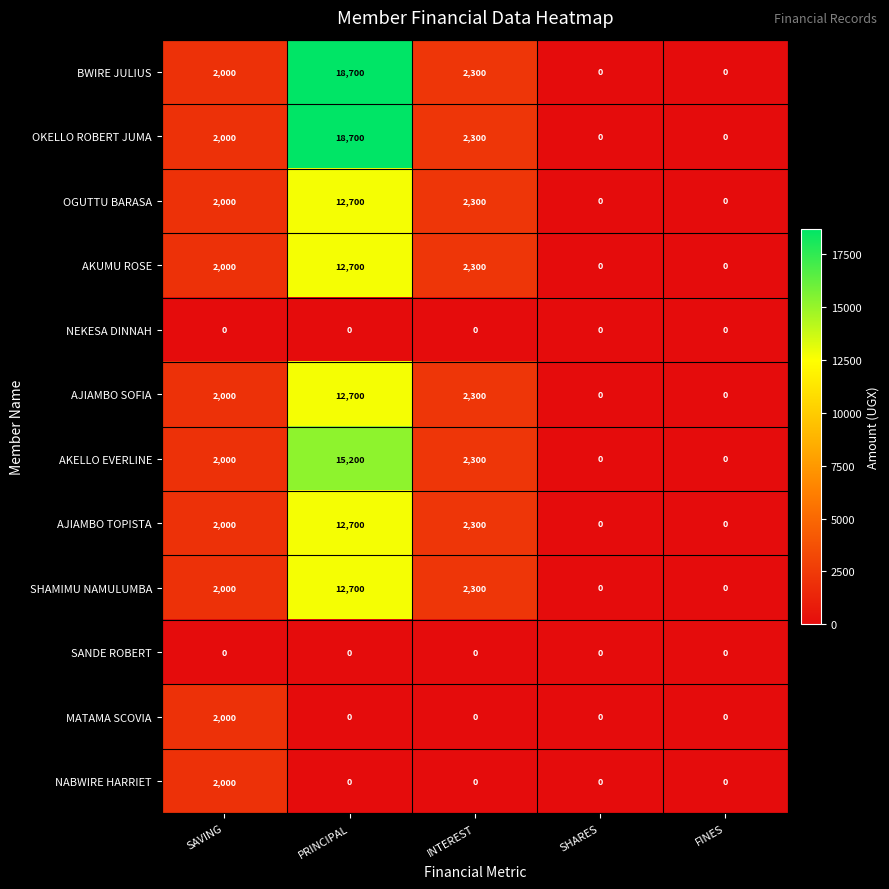

What is the spread (max minus min) of values at SAVING?

2000